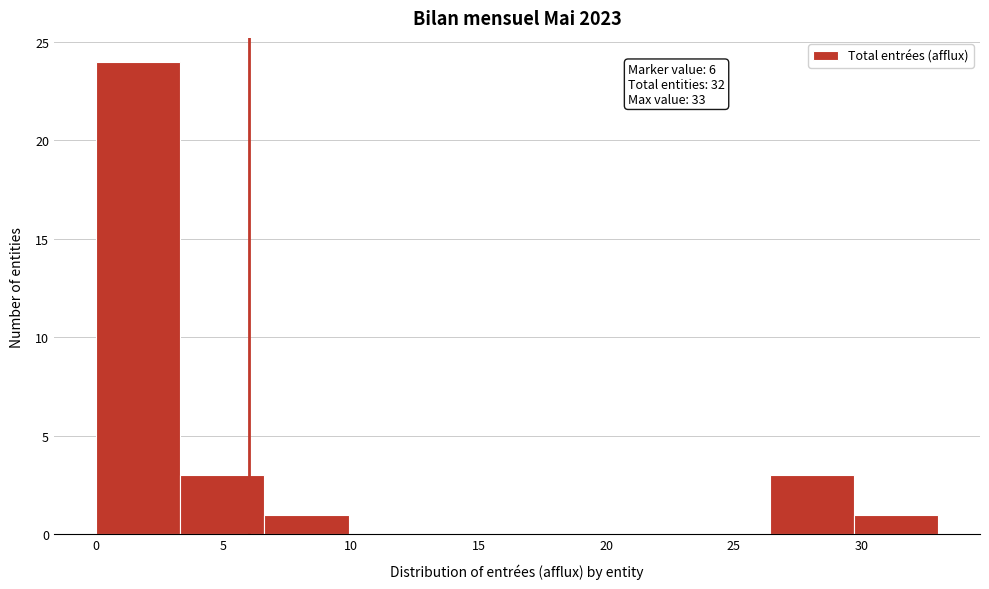

Over which range of the x-axis is the bar tallest?

0.0 to 3.3